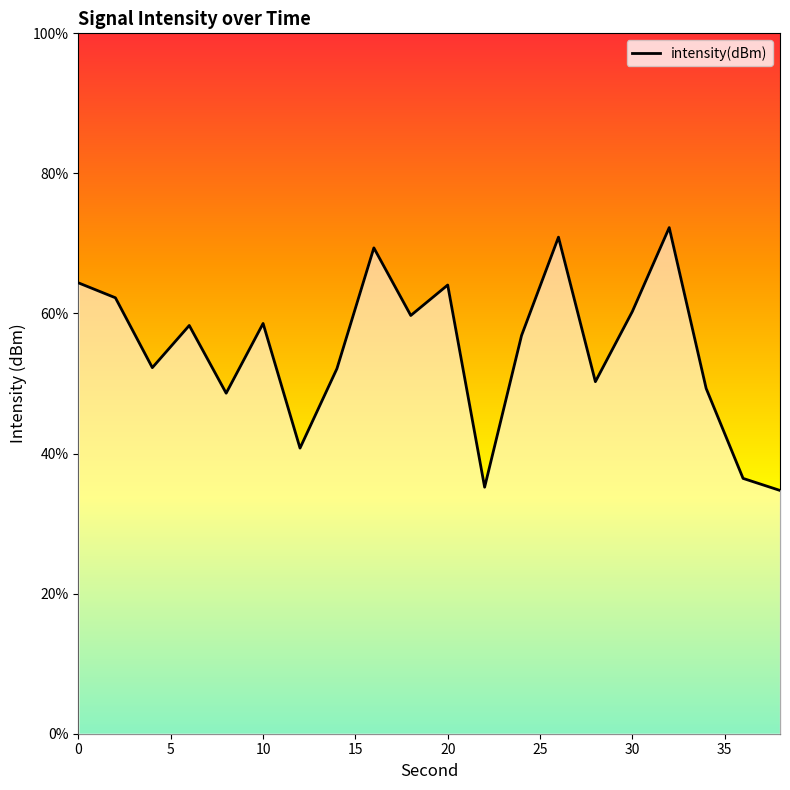

How many interior local peaks (higher than both neighbors) does the data have?

6